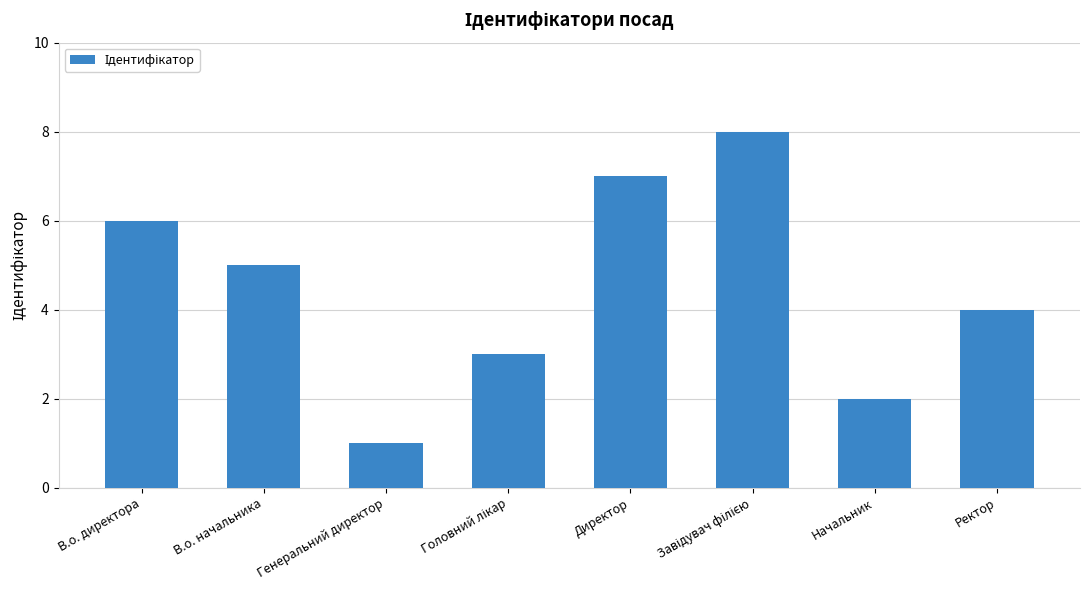

How many bars are there in total?

8